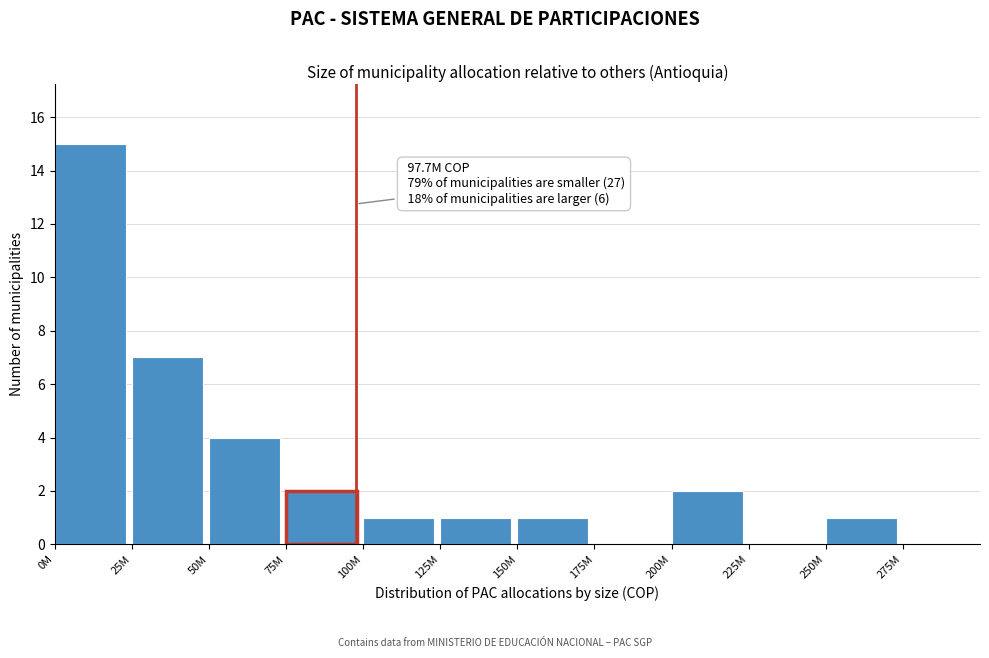

Reading left to right, extract all data points from this chart.

0M=15	25M=7	50M=4	75M=2	100M=1	125M=1	150M=1	175M=0	200M=2	225M=0	250M=1	275M=0